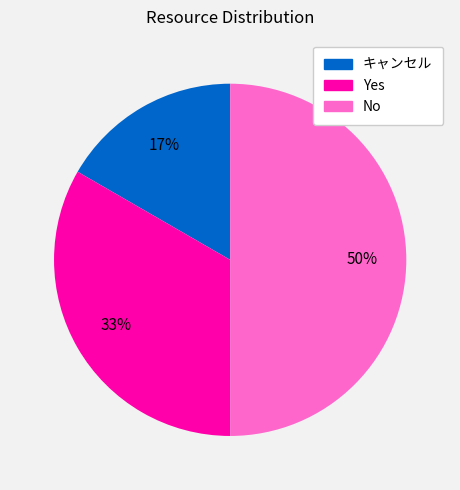

What percentage is the No slice, to the nearest percent?

50%